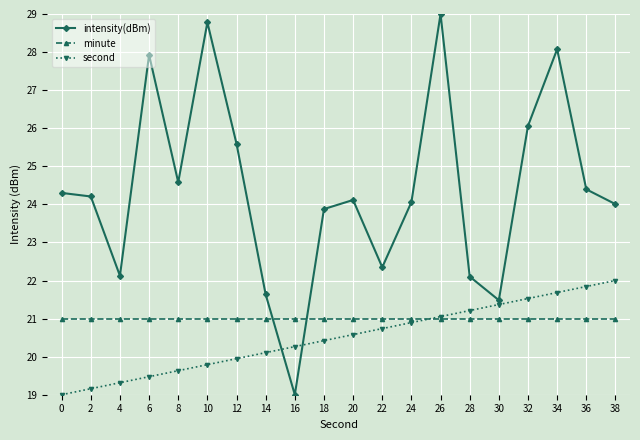

Reading left to right, transcribe all the data shown in this chart.

intensity(dBm): 24.3	24.2	22.1	27.9	24.6	28.8	25.6	21.6	19.0	23.9	24.1	22.3	24.1	29.0	22.1	21.5	26.1	28.1	24.4	24.0
minute: 21.0	21.0	21.0	21.0	21.0	21.0	21.0	21.0	21.0	21.0	21.0	21.0	21.0	21.0	21.0	21.0	21.0	21.0	21.0	21.0
second: 19.0	19.2	19.3	19.5	19.6	19.8	19.9	20.1	20.3	20.4	20.6	20.7	20.9	21.1	21.2	21.4	21.5	21.7	21.8	22.0